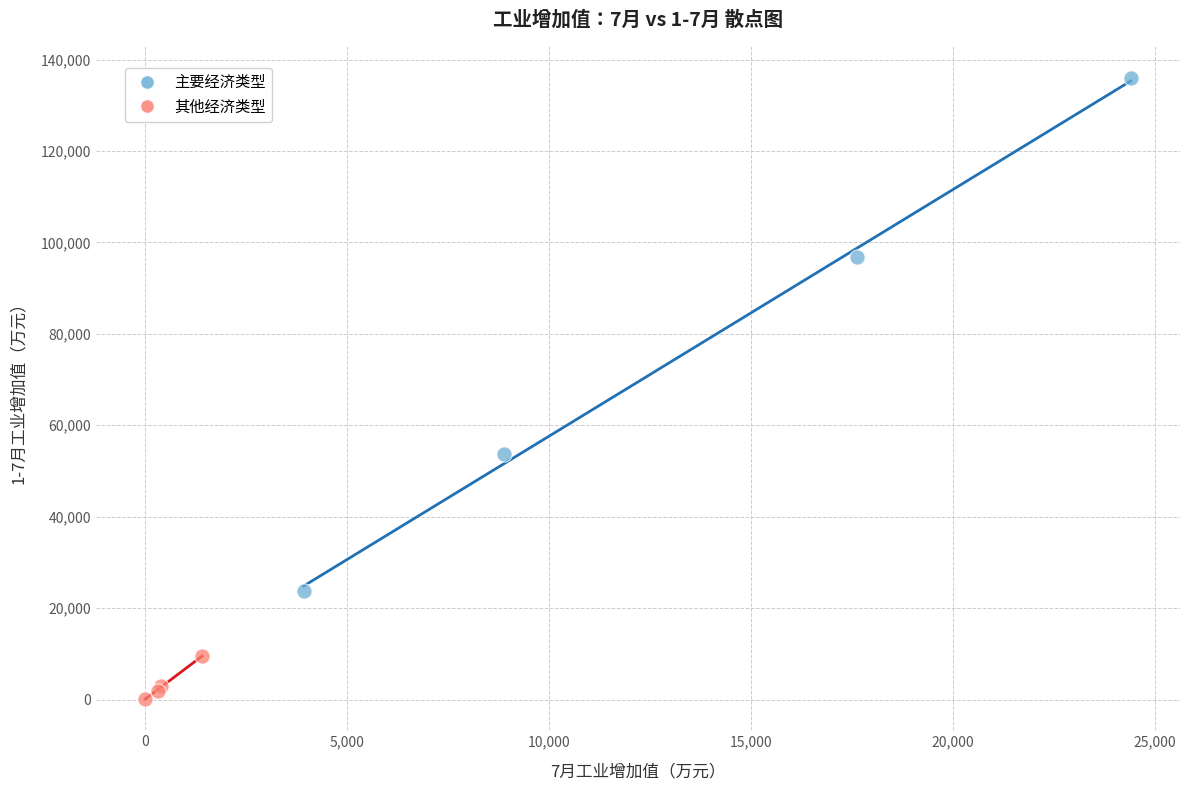

Which series contains the lowest Y value?

其他经济类型